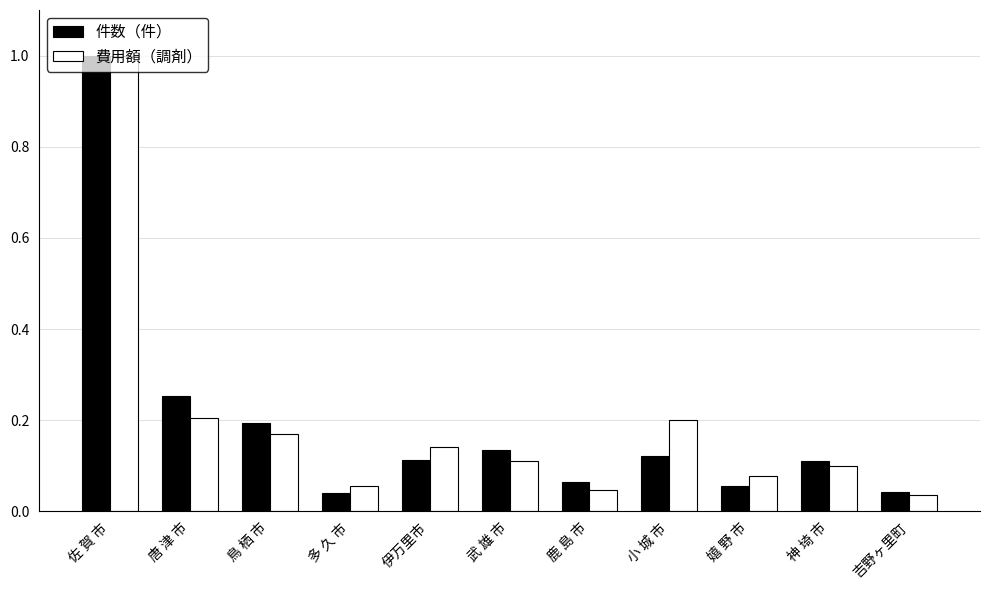

Which category has the highest value across all series?

佐 賀 市